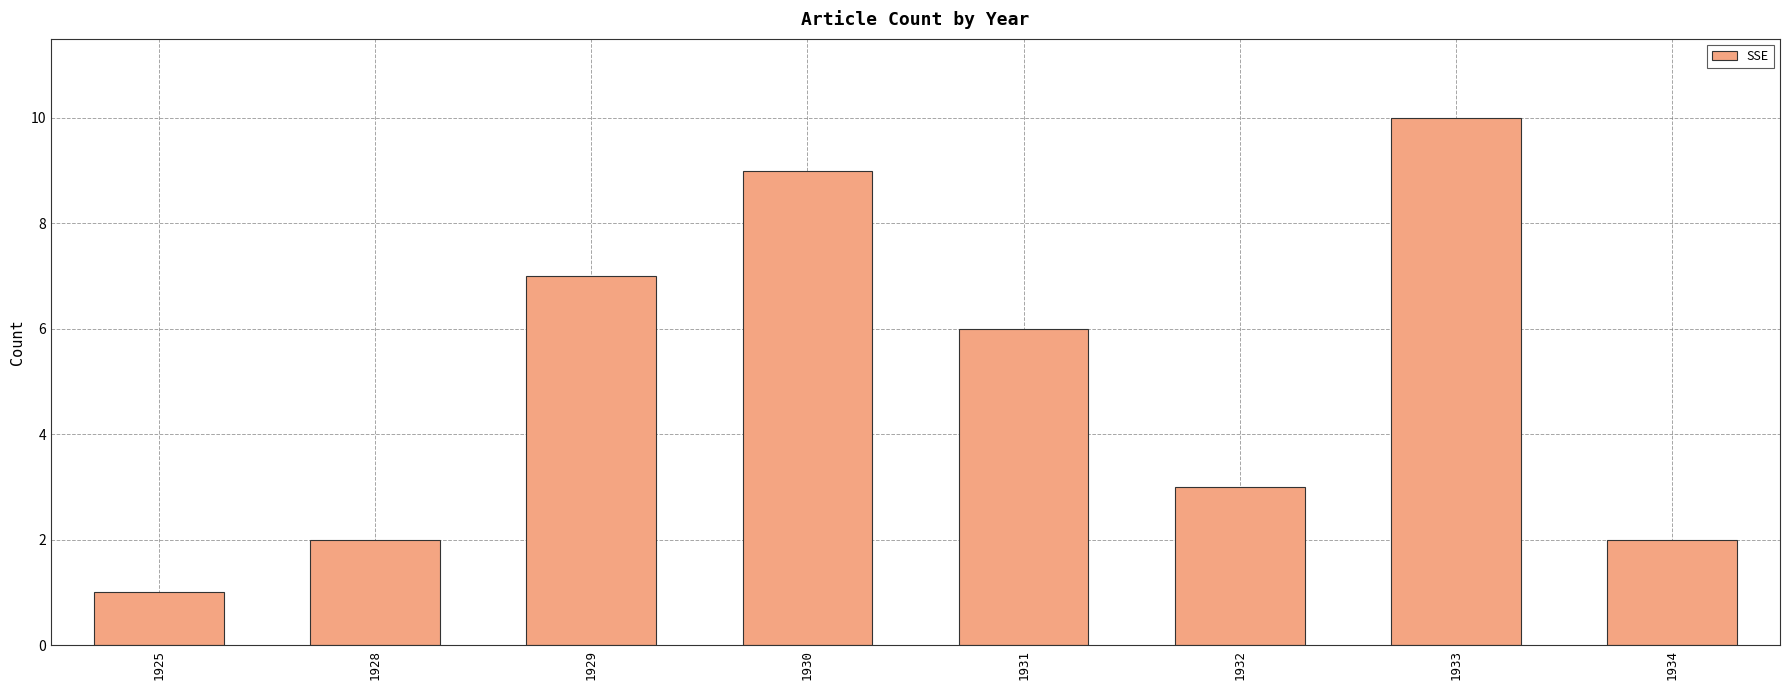

Is it true that the value at 1929 is 4?

False